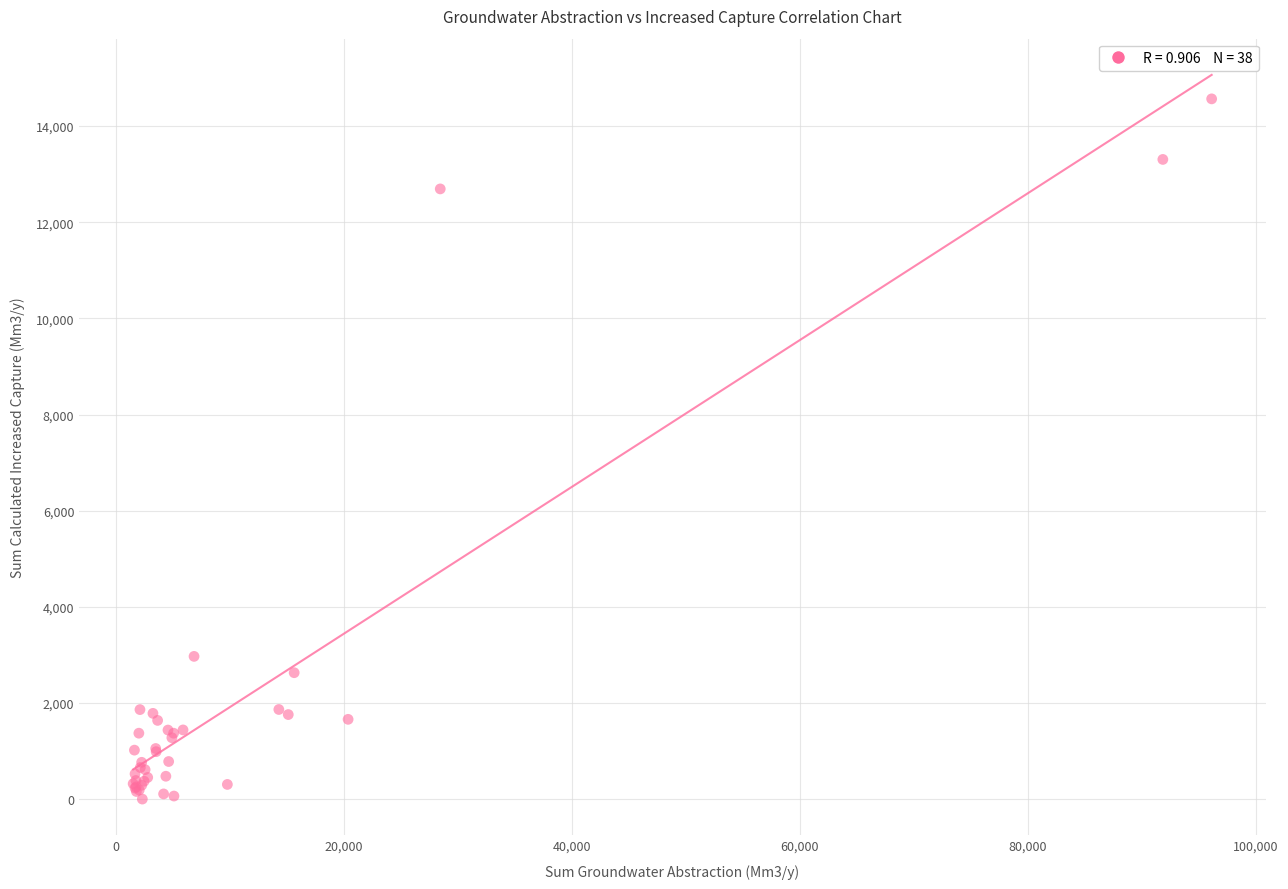

What Y value in the scatter plot is closest to 7283?

2970.1